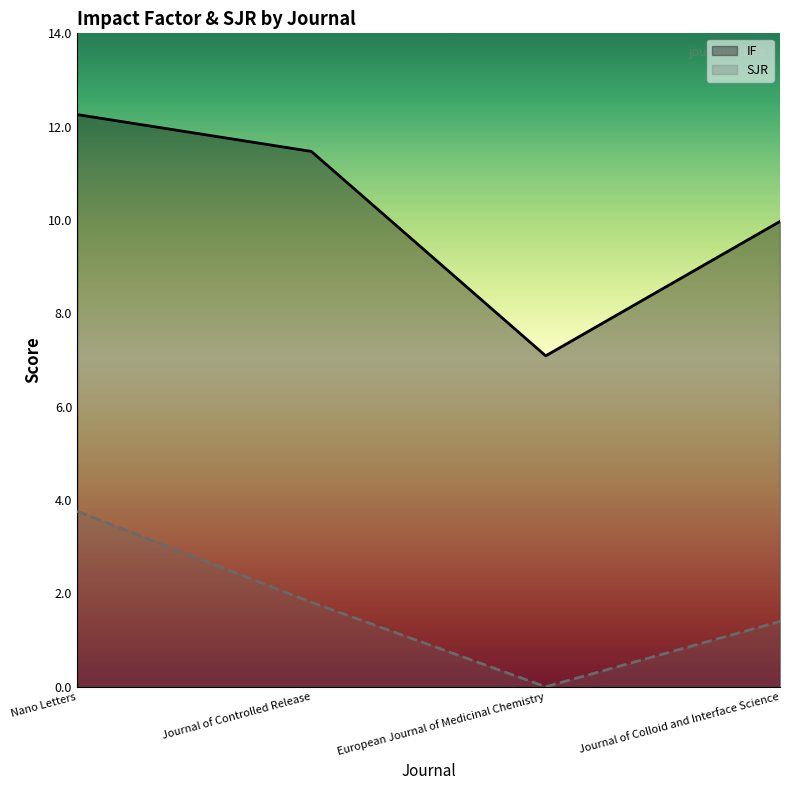

Which series has the largest range (max minus min)?

IF